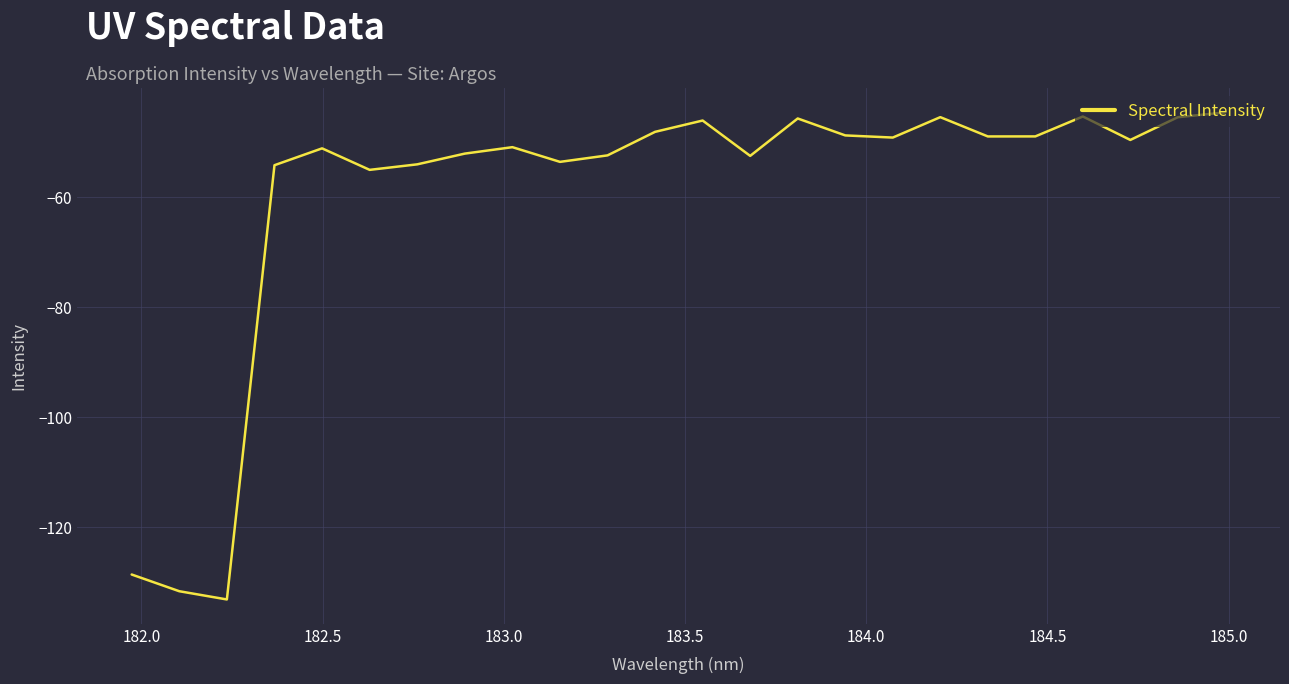

What is the greatest value displayed?

-44.6